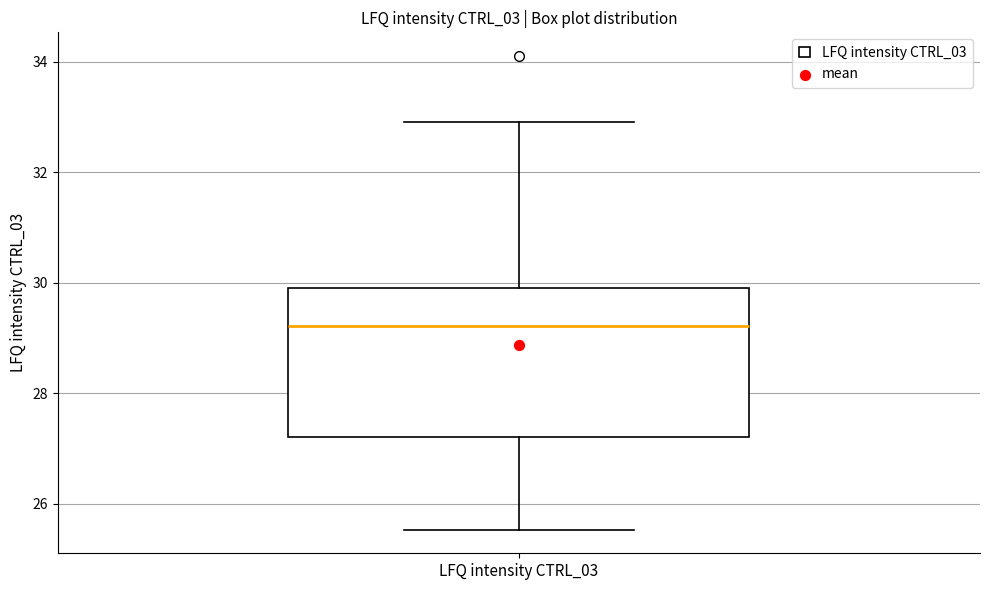

Transcribe this box plot: give where the median line is, the range the box spans, and where the two whiskers end, as read against the y-axis. The values are not printed on the chart, so give them approximately, as read against the axis.

median 29.2, box 27.2 to 30.0, whiskers 25.6 to 33.0